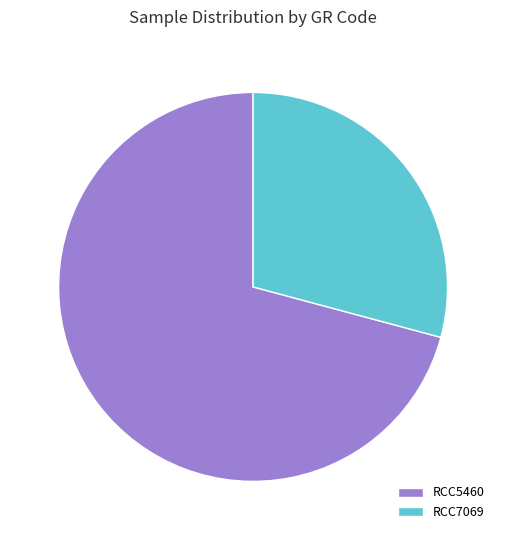

Which slice is the smallest?

RCC7069